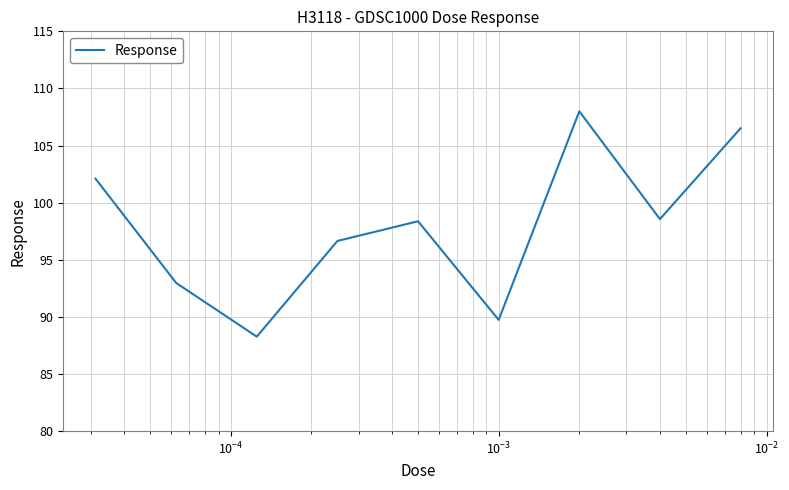

What is the difference between the maximum and minimum values?

19.7